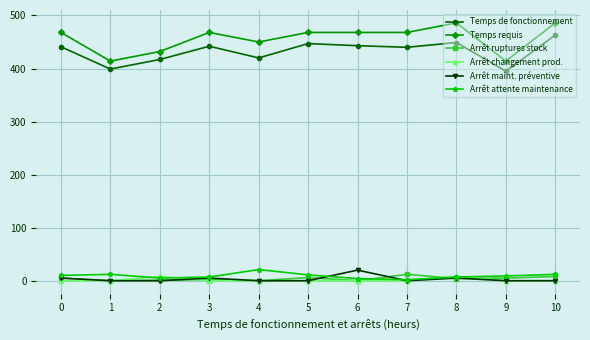

Count the number of data series in this chart.

6